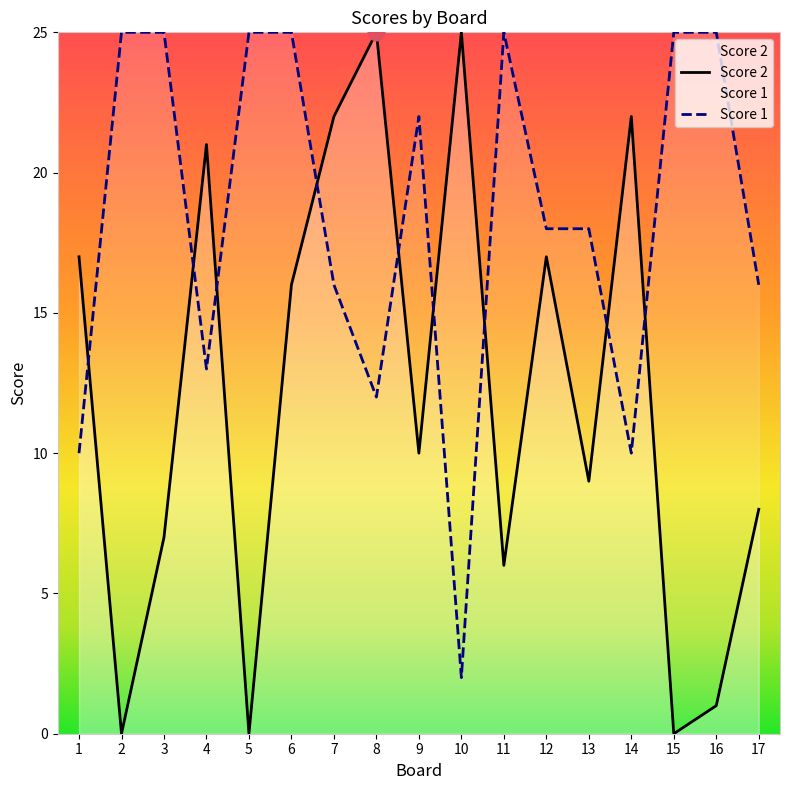

At 5, list the series in order from largest to smallest.

Score 1, Score 2